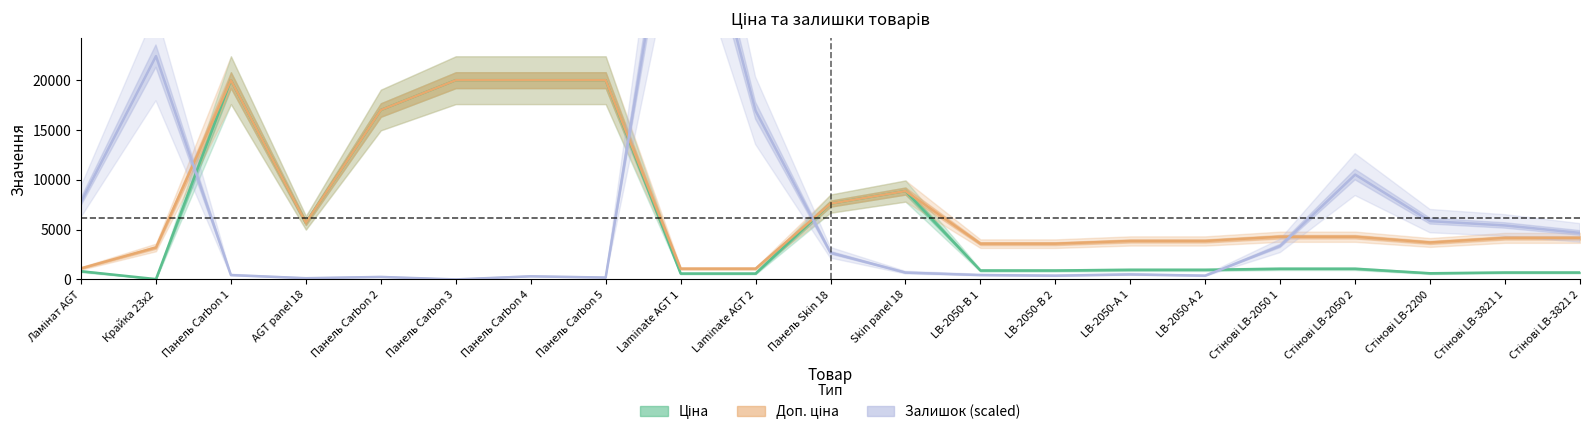

The value of Доп. ціна at Стінові LB-2200 is 5924.0. True or false?

False